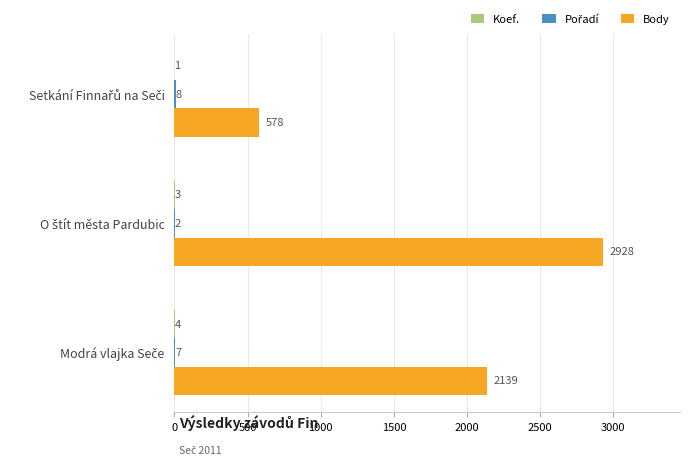

What is the greatest value displayed?

2928